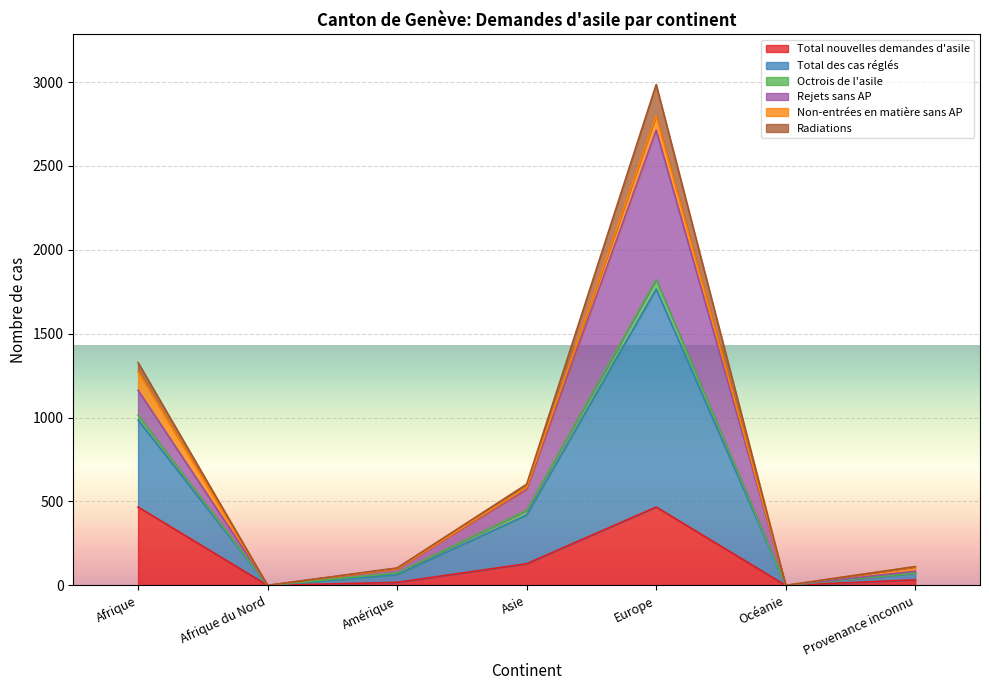

What is the sum of all Total nouvelles demandes d'asile values?

1114